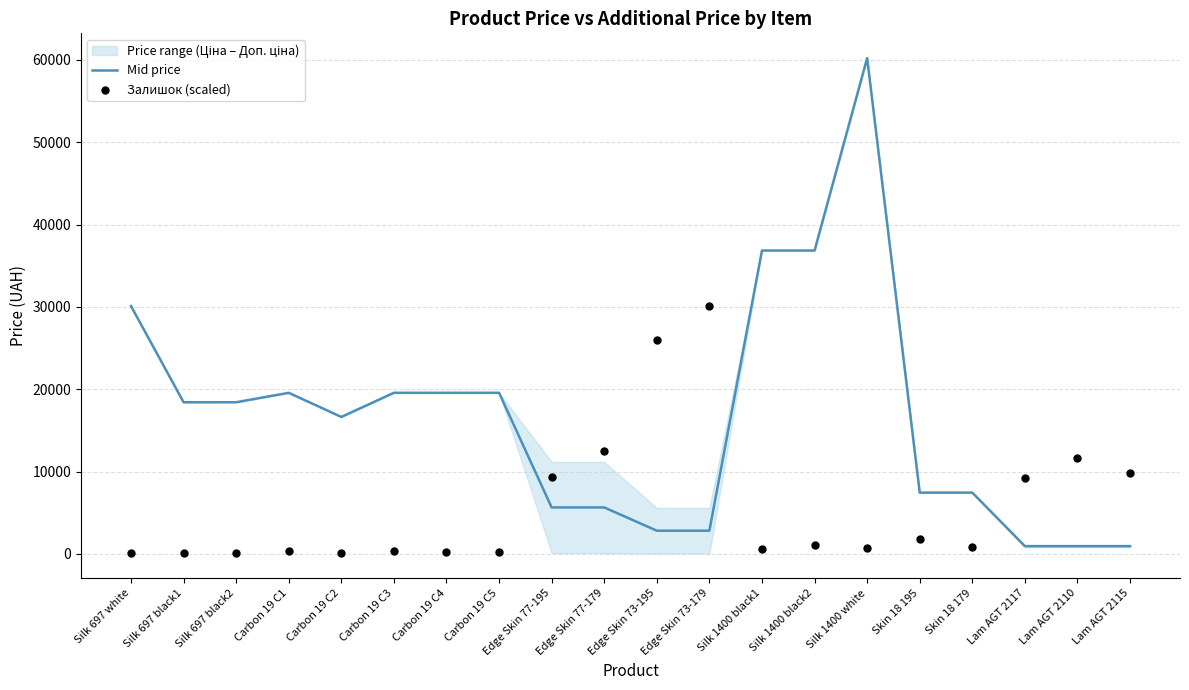

Is the value of Mid price at Silk 1400 white greater than the value of Залишок (scaled) at Edge Skin 77-179?

Yes